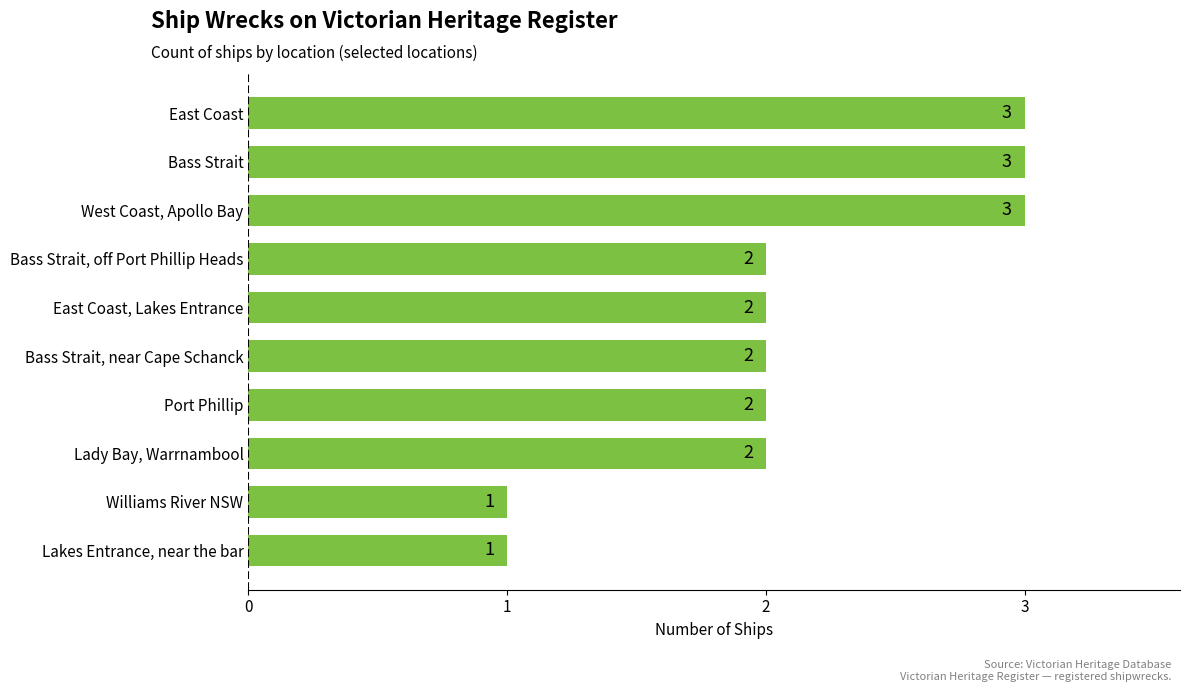

The value at West Coast, Apollo Bay is 3. True or false?

True